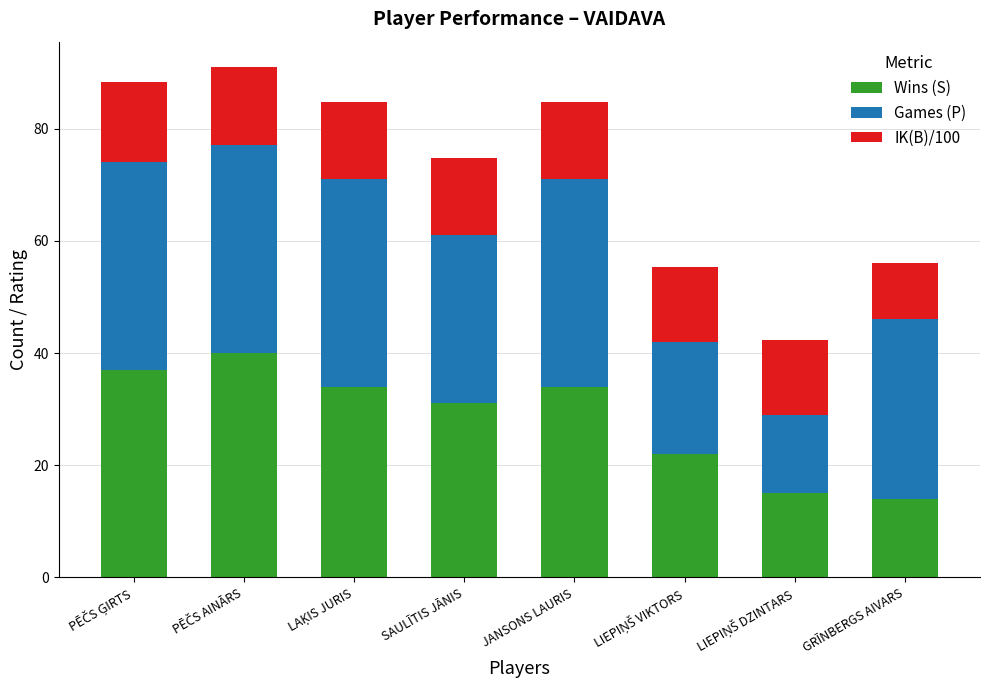

What are all the series names shown in the legend?

Wins (S), Games (P), IK(B)/100